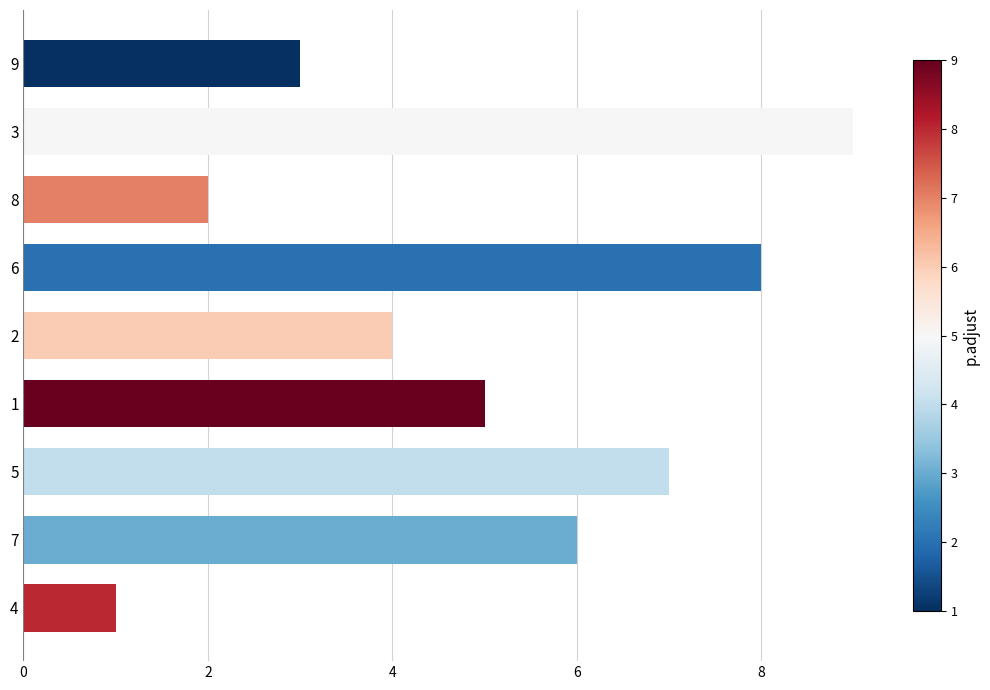

Rank the categories by value from highest to lowest.

3, 6, 5, 7, 1, 2, 9, 8, 4